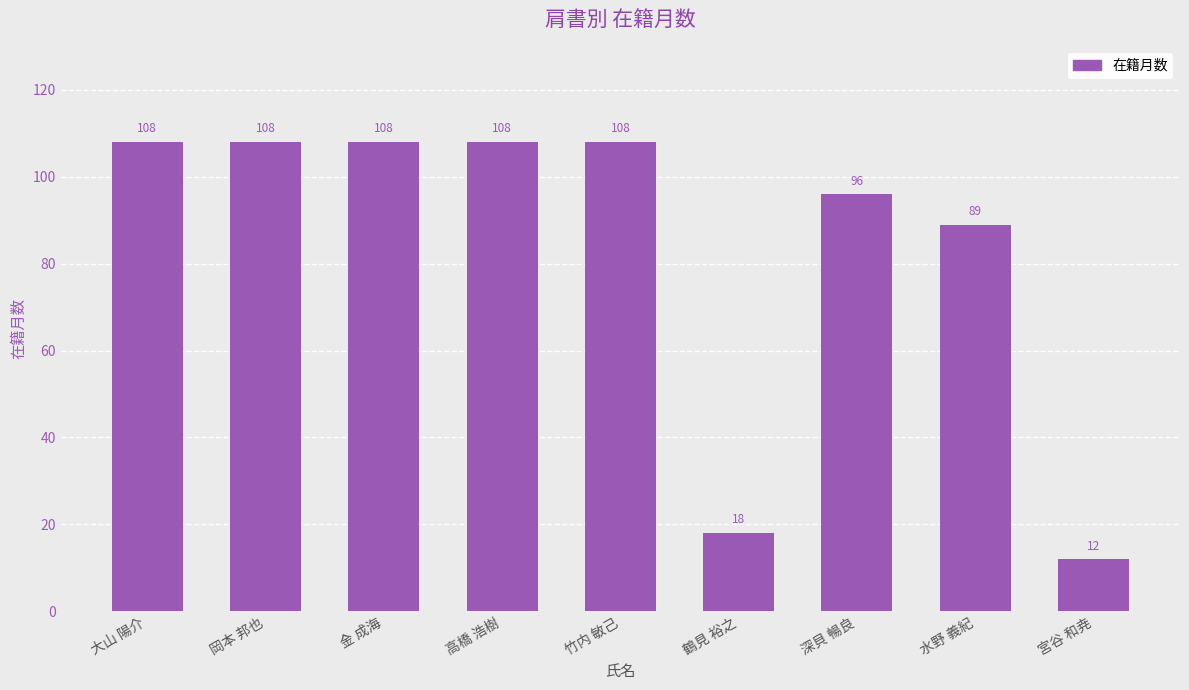

What value does the data have at 深貝 暢良, to the nearest 5?

95